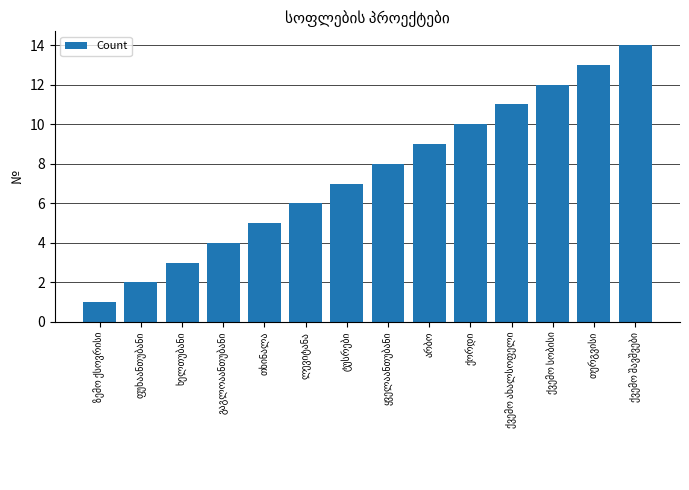

What is the greatest value displayed?

14